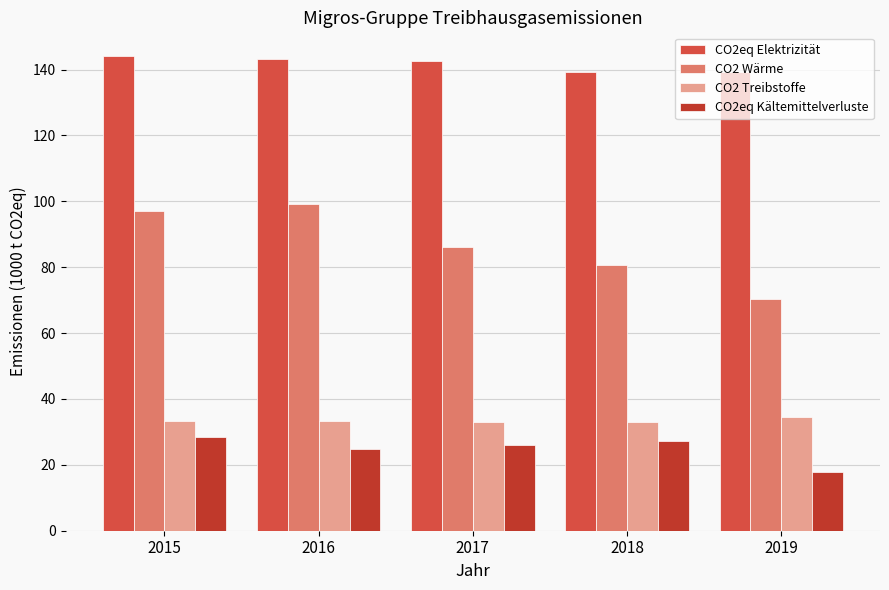

What is the average value of the CO2eq Kältemittelverluste series?

24.9